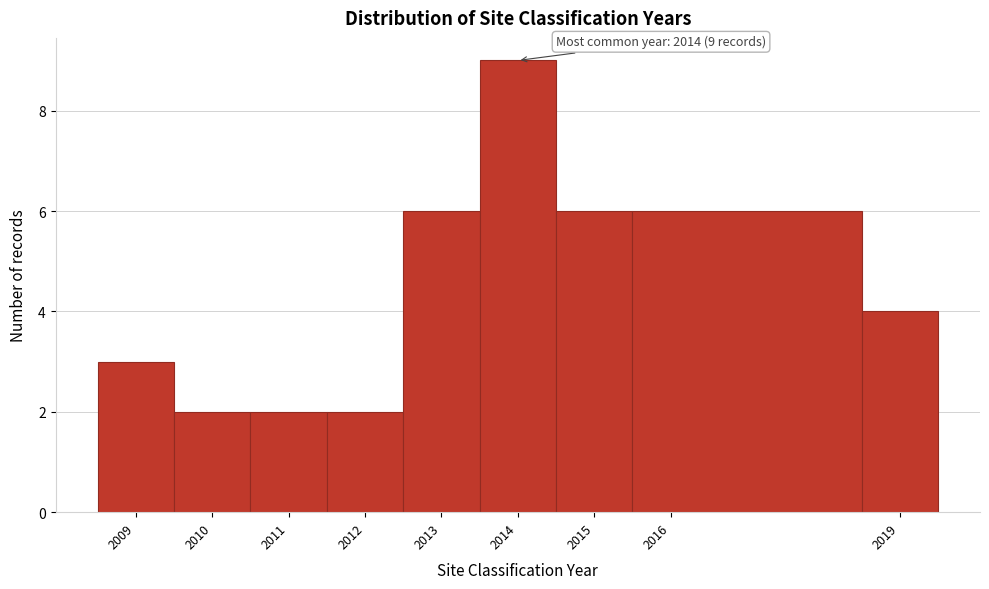

Which range on the x-axis has the tallest bar?

2013.5 to 2014.5